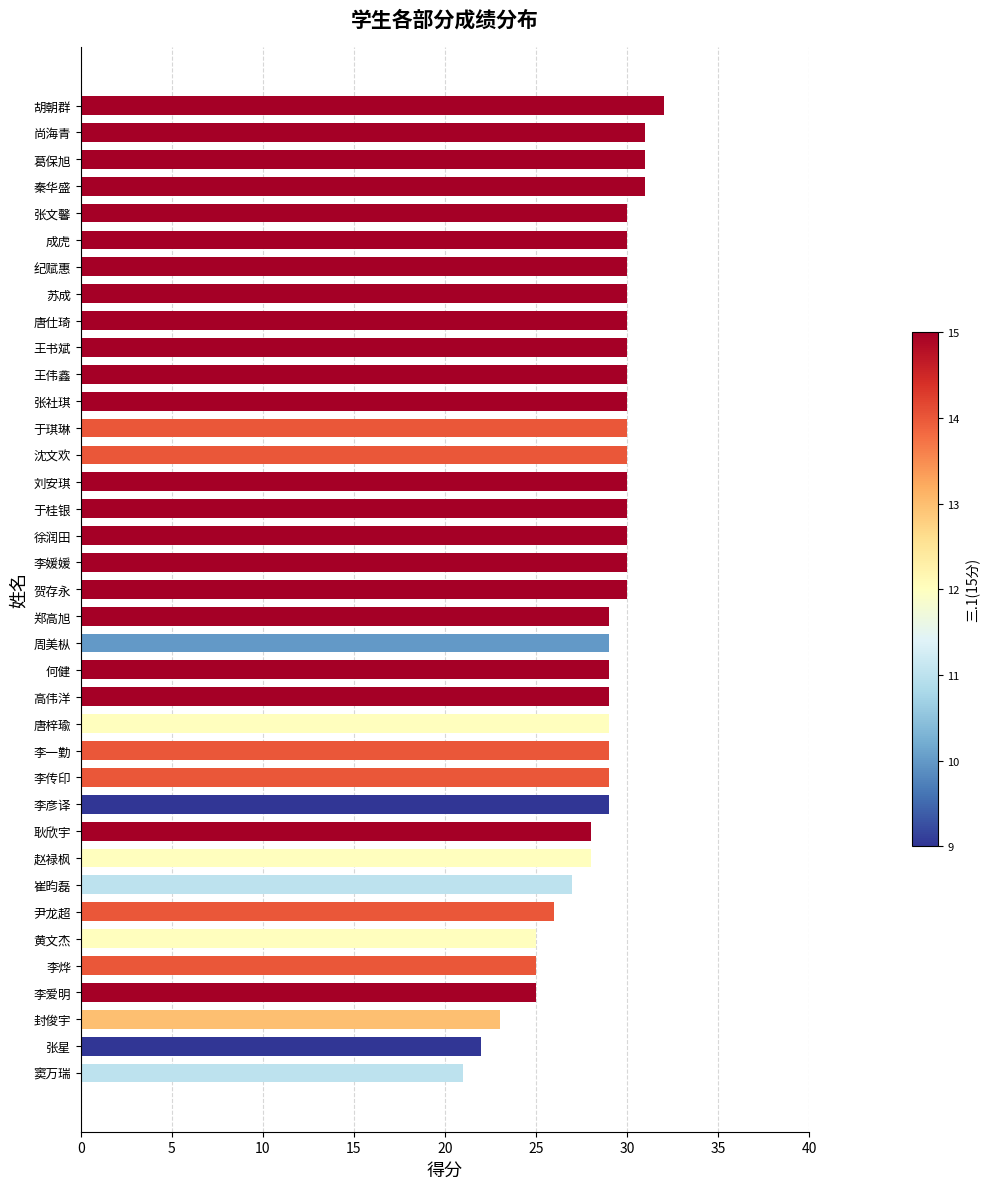

What is the sum of all values?

1057